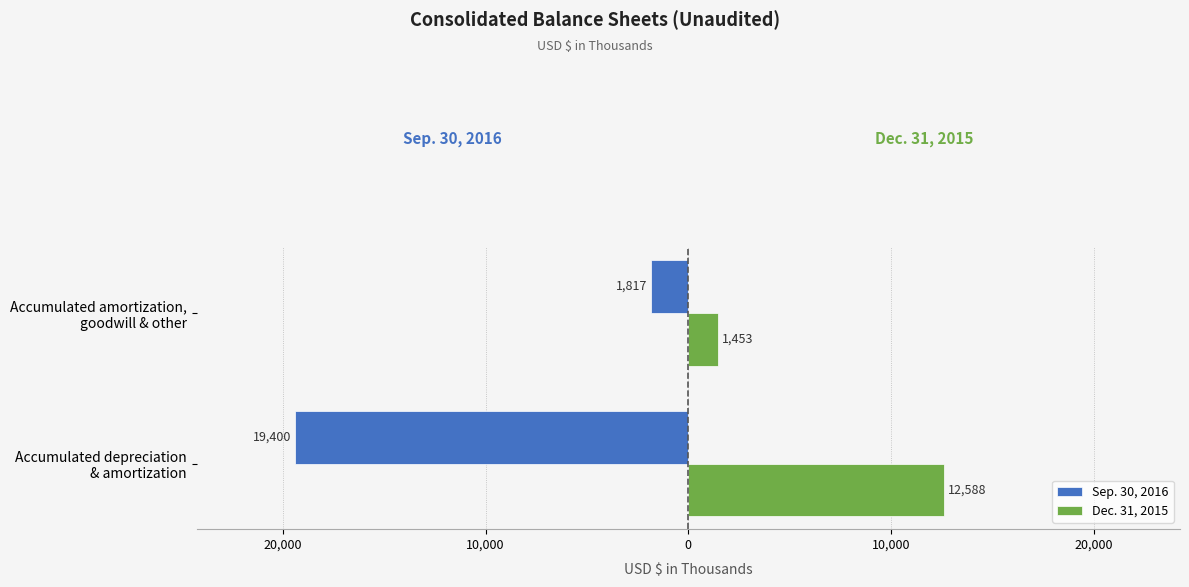

At how many categories does at least one series exceed 8256?

1